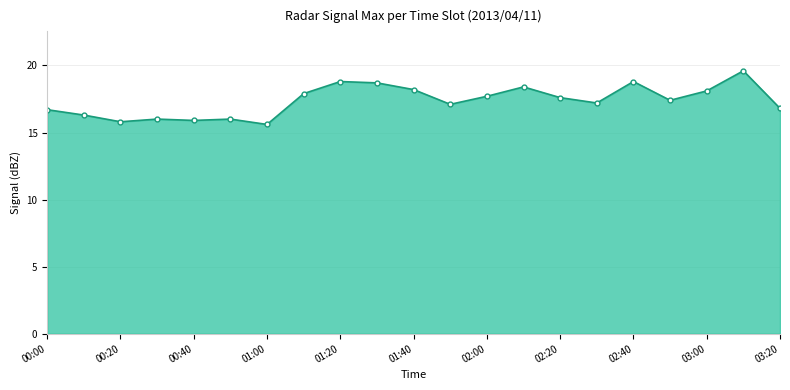

What is the average value?

17.4